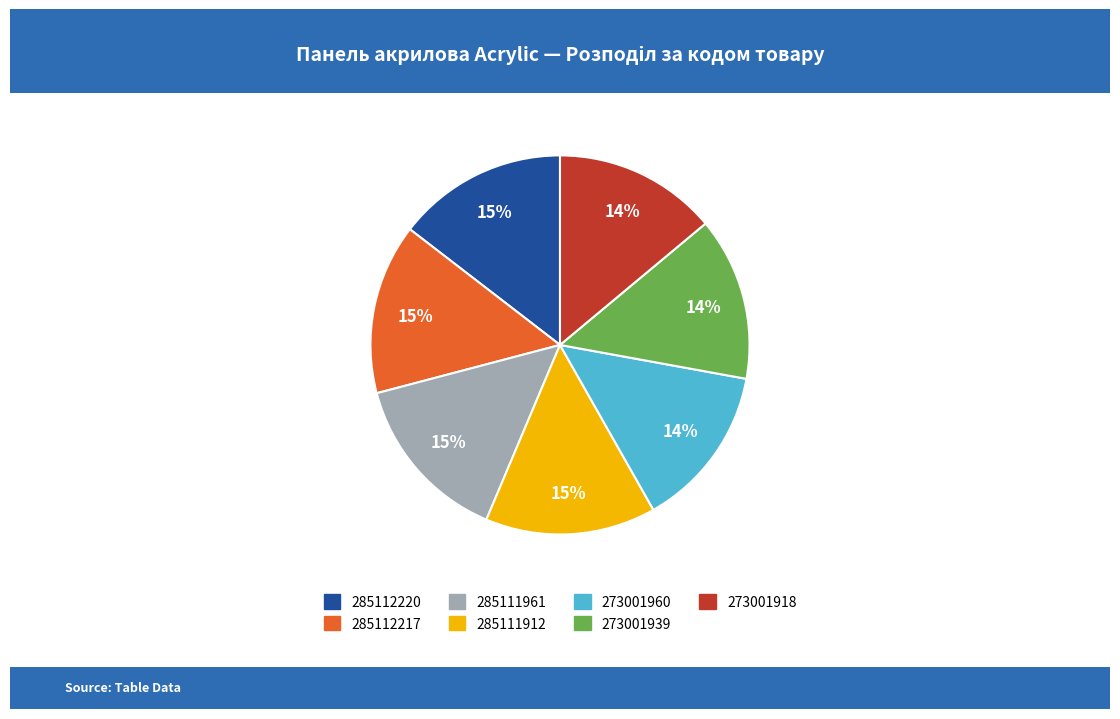

Between 273001960 and 285111912, which is larger?

285111912